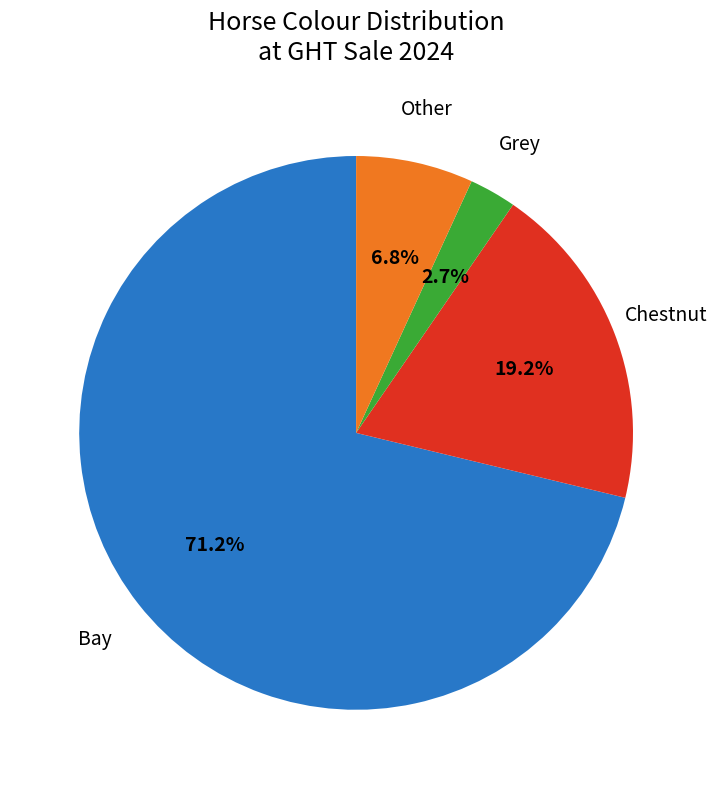

What percentage do Other and Bay together represent?

78.1%